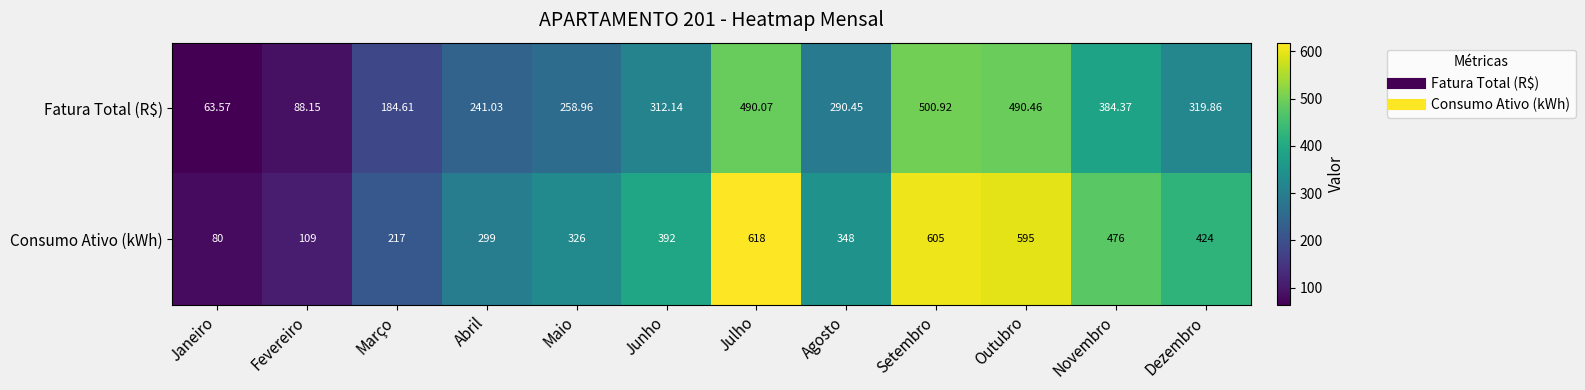

What is the difference between the highest and lowest values at Julho?

127.9